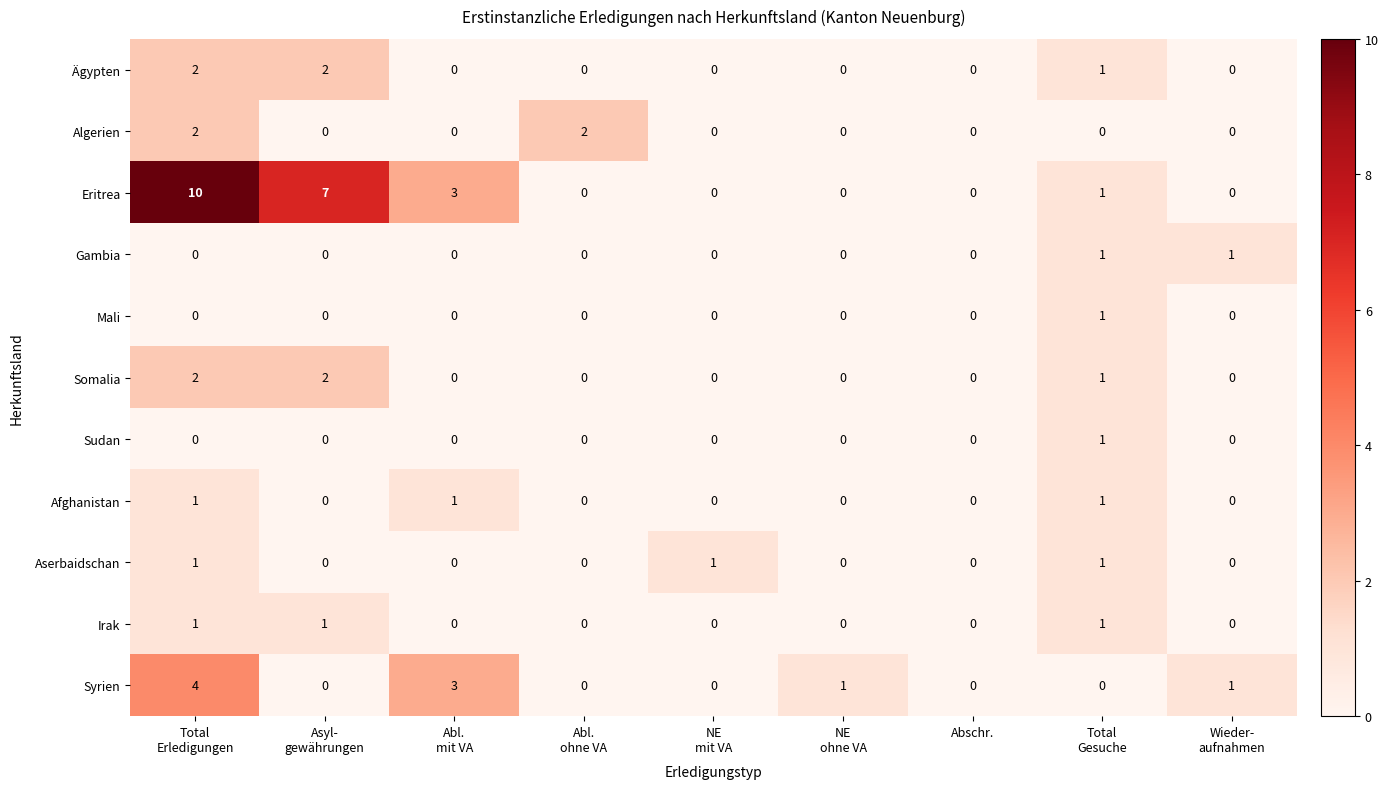

Which series has the largest total across all categories?

Eritrea